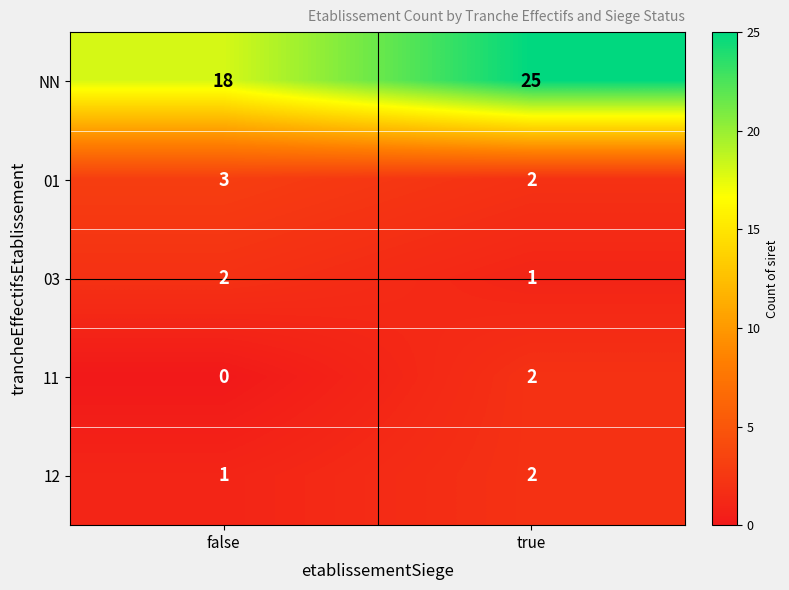

At which label is 03 closest to 1?

true